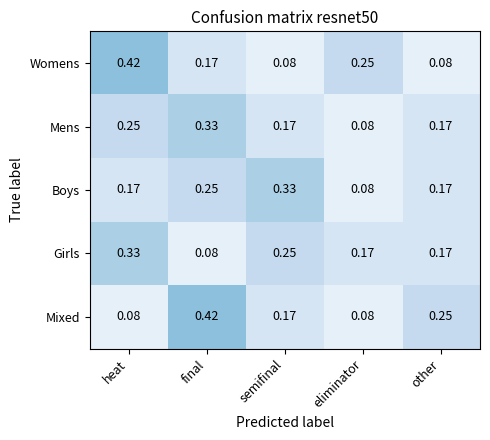

Rank the series at heat from highest to lowest value.

Womens, Girls, Mens, Boys, Mixed